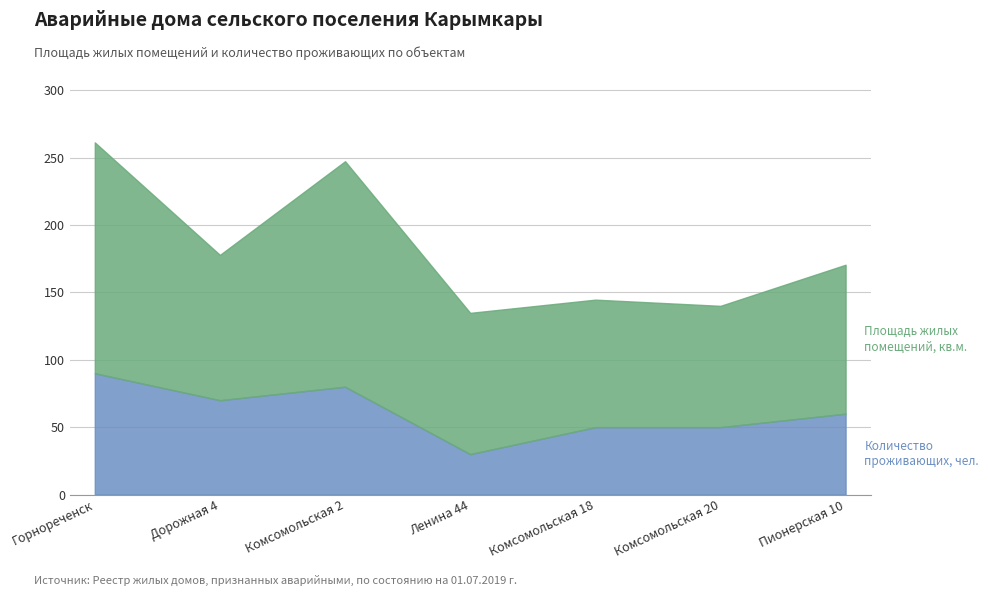

True or false: Количество проживающих, чел. and Площадь жилых помещений, кв.м. intersect in this chart.

False